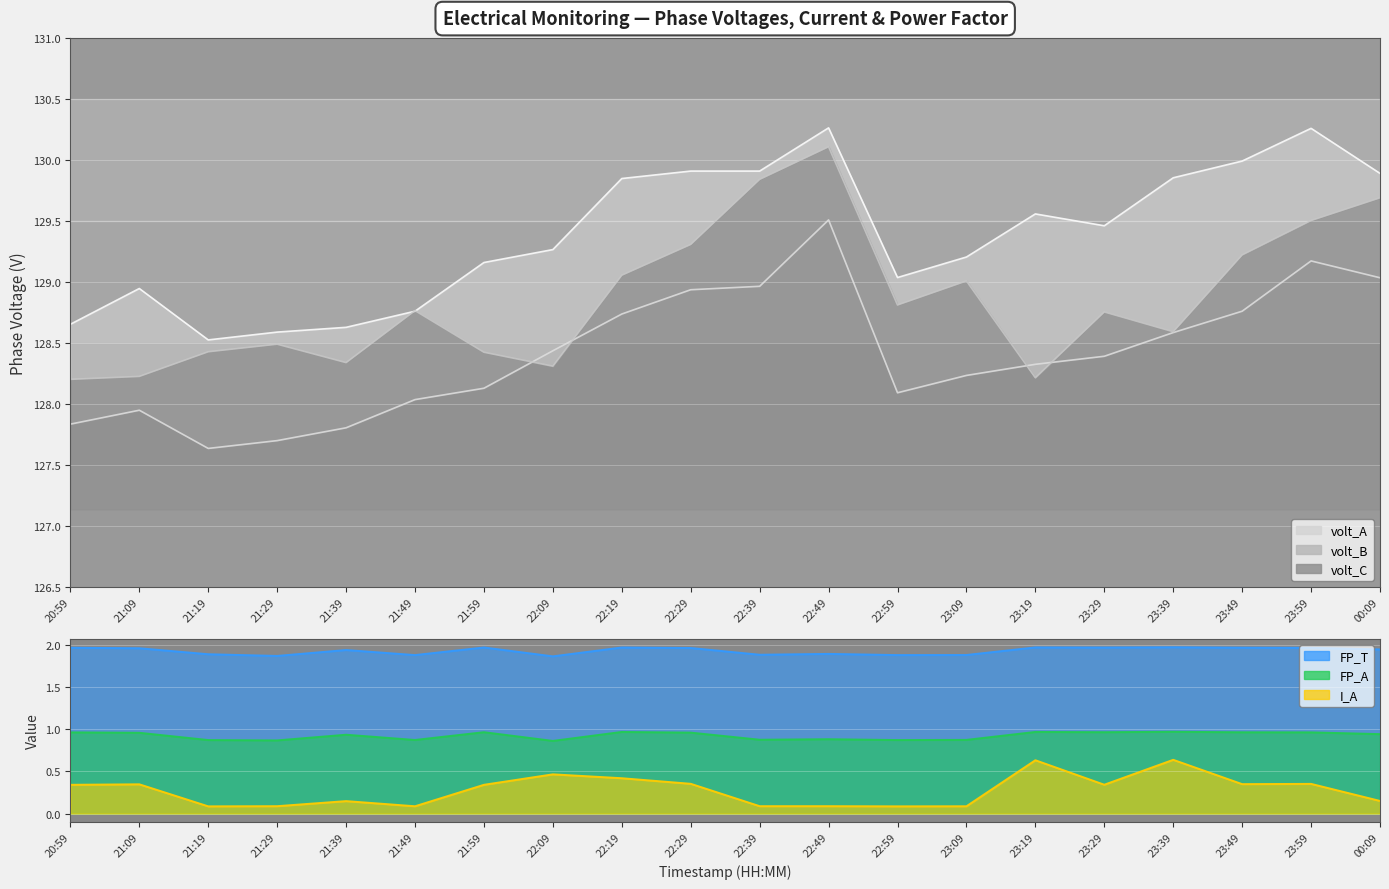

Between 23:49 and 23:09, which is larger?

23:49